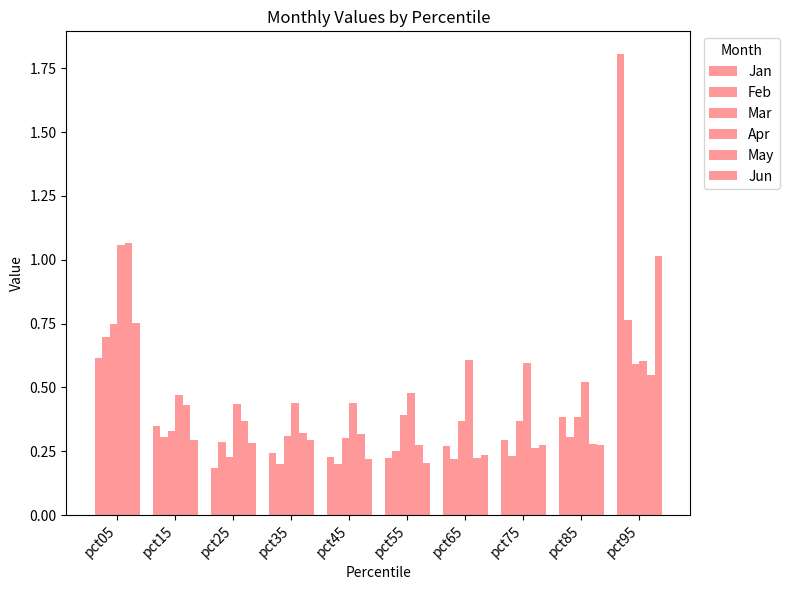

Which label corresponds to the largest value in the chart?

pct95